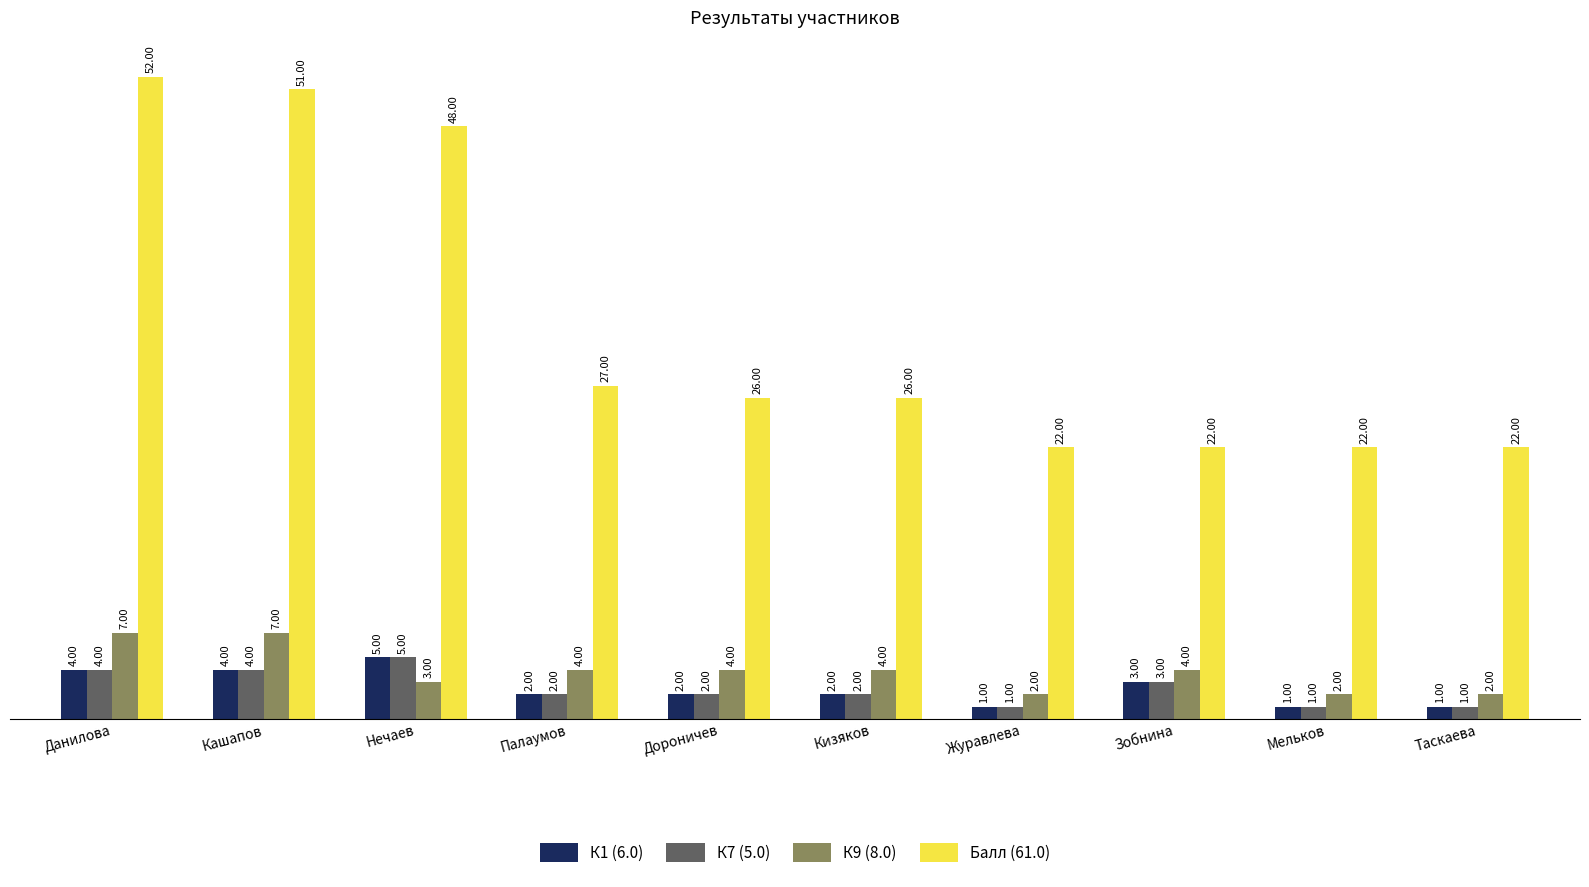

Which category has the highest value across all series?

Данилова